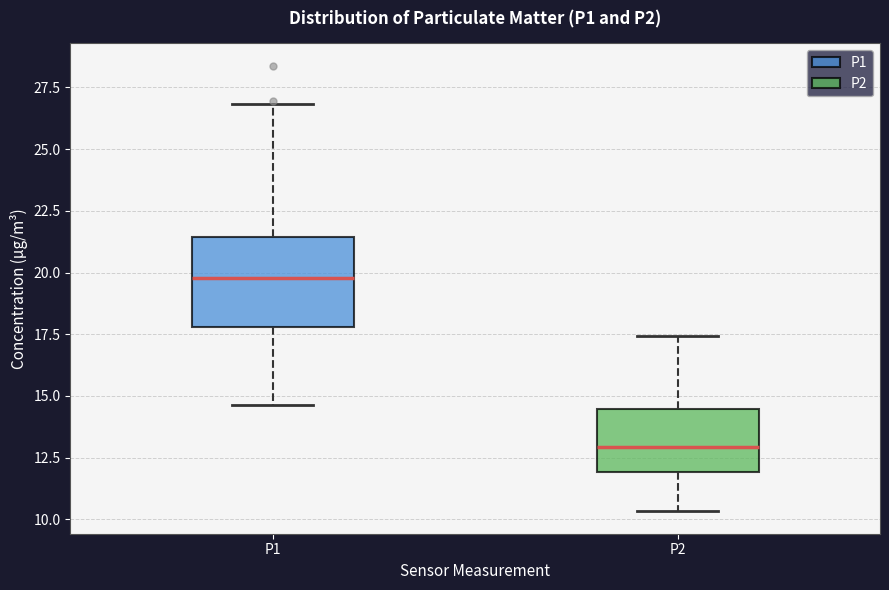

Which box is the tallest, from its lower edge to its upper edge?

P1